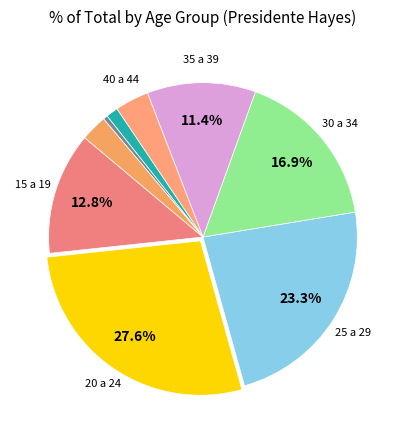

Count the number of slices in the pie.

9